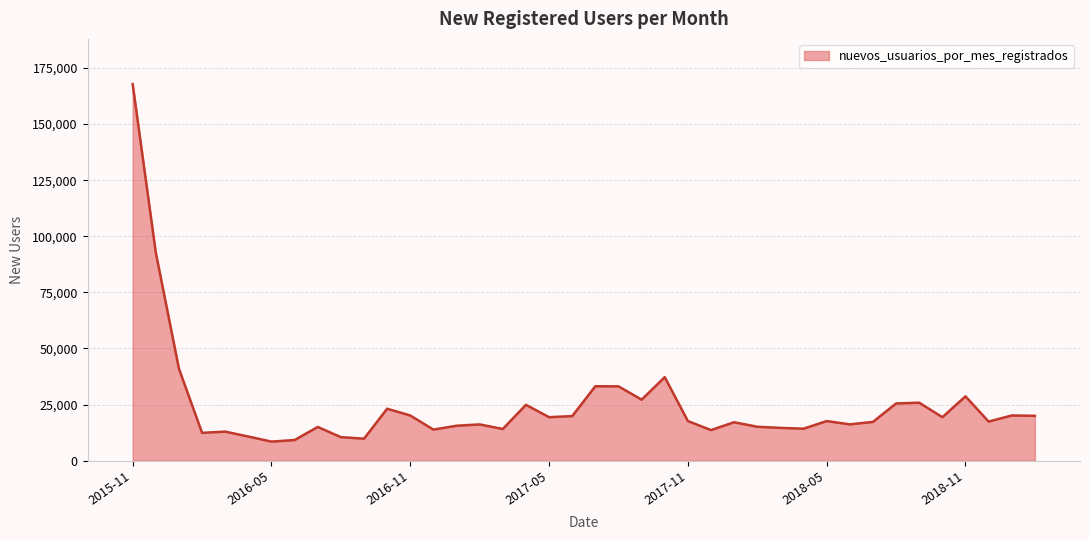

What is the sum of all values?

989190